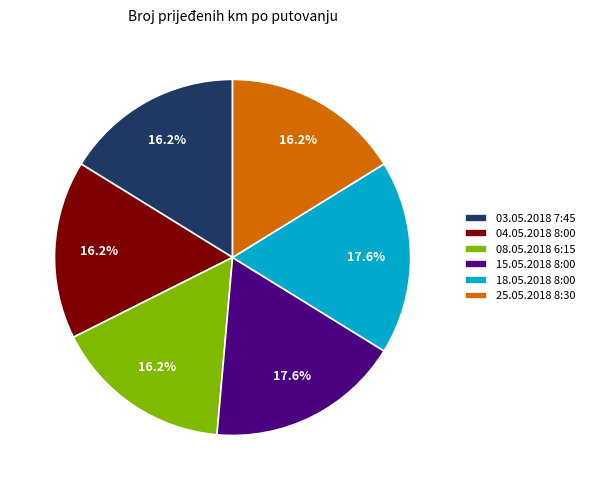

Which has a higher value, 15.05.2018 8:00 or 08.05.2018 6:15?

15.05.2018 8:00